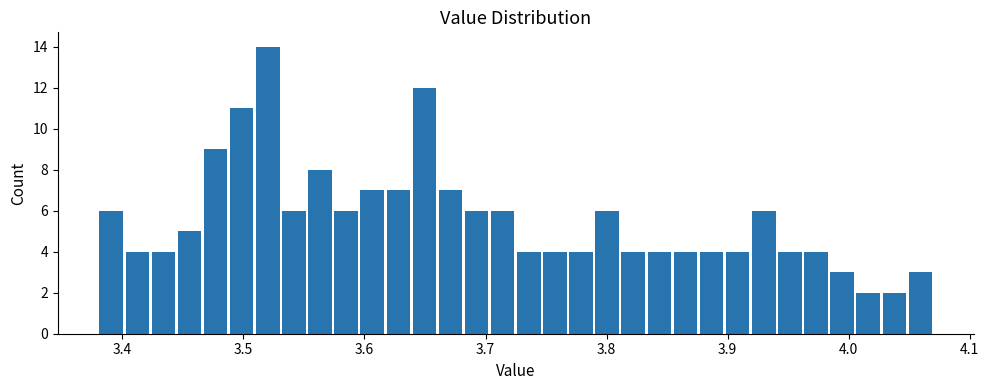

Read against the x-axis, roughly where is the centre of the tallest bar?

3.52